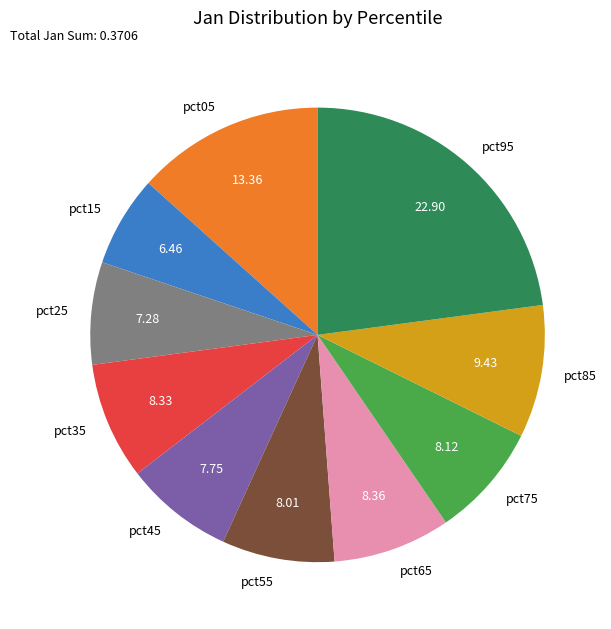

Is the sum of pct25 and pct55 greater than half?

No